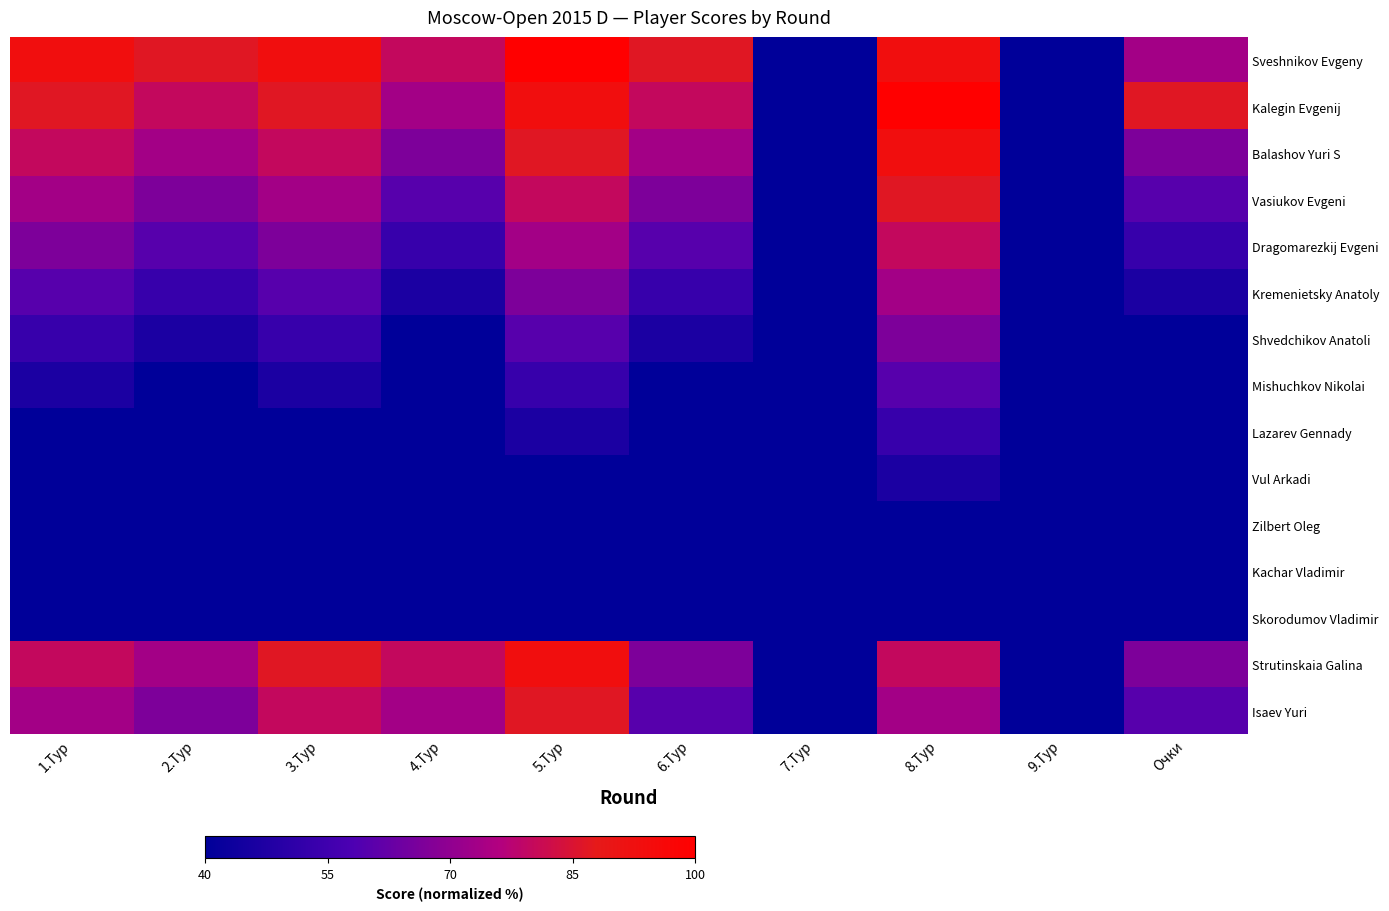

List the series in order of their peak value, lowest first.

Skorodumov Vladimir, Kachar Vladimir, Zilbert Oleg, Vul Arkadi, Lazarev Gennady, Mishuchkov Nikolai, Shvedchikov Anatoli, Kremenietsky Anatoly, Dragomarezkij Evgeni, Vasiukov Evgeni, Isaev Yuri, Balashov Yuri S, Strutinskaia Galina, Sveshnikov Evgeny, Kalegin Evgenij